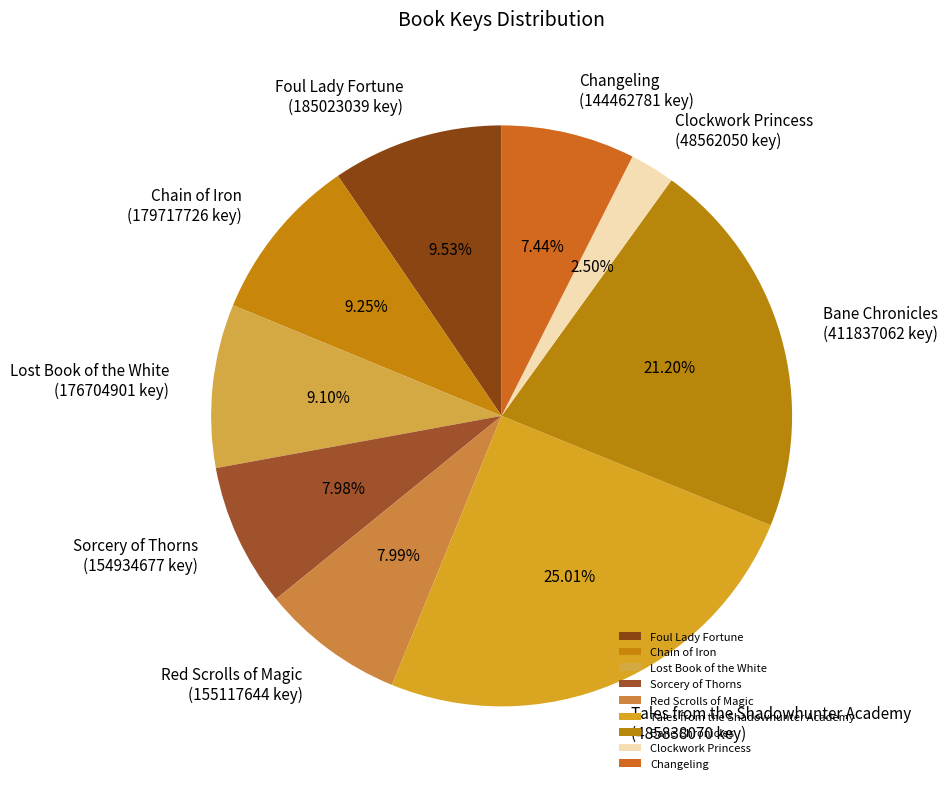

Is it true that Chain of Iron is 9% of the pie?

True